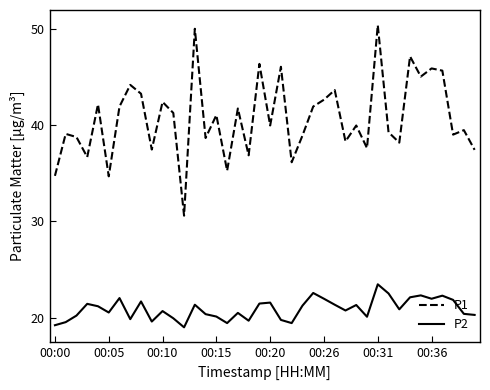

Which series has the largest range (max minus min)?

P1